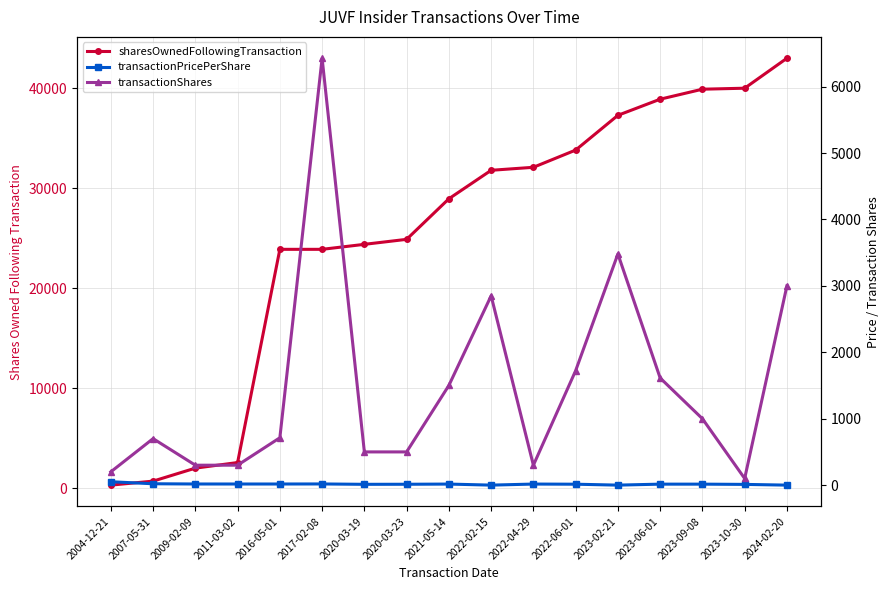

Read the sharesOwnedFollowingTransaction value at 2021-05-14.

28961.0